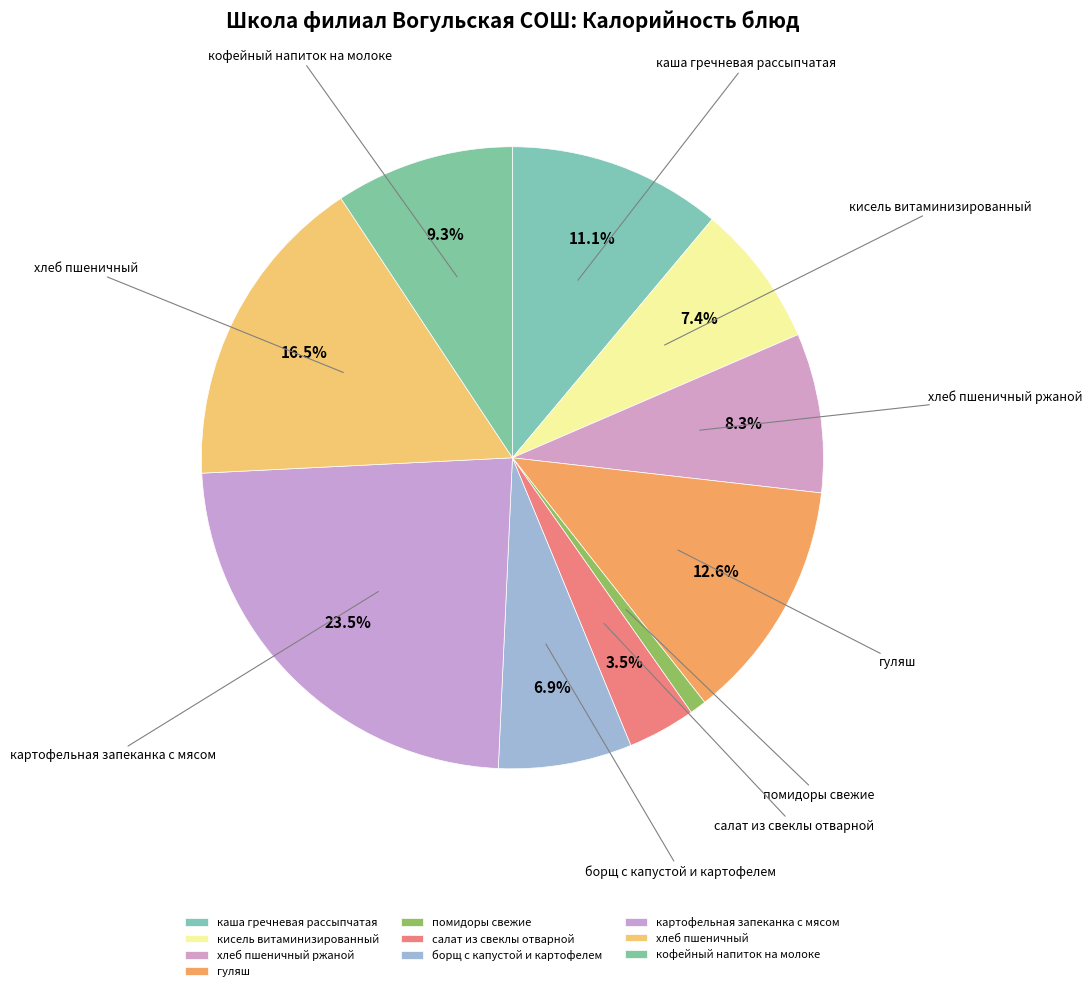

True or false: хлеб пшеничный ржаной accounts for 17% of the total.

False